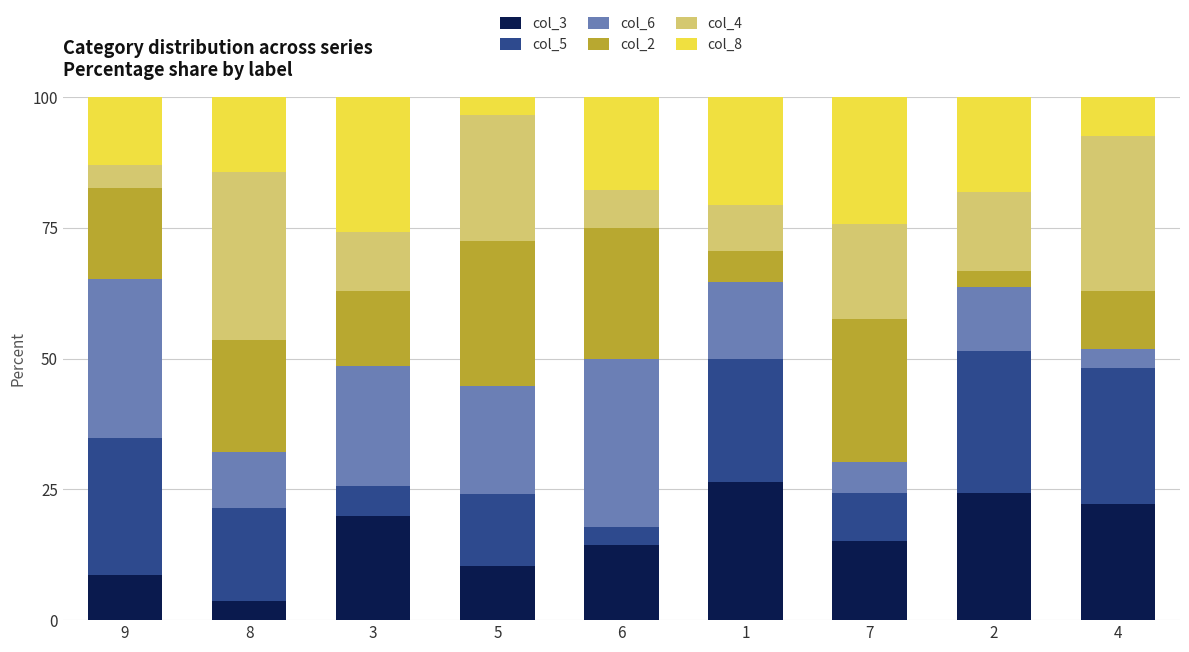

How many bars are there in total?

9